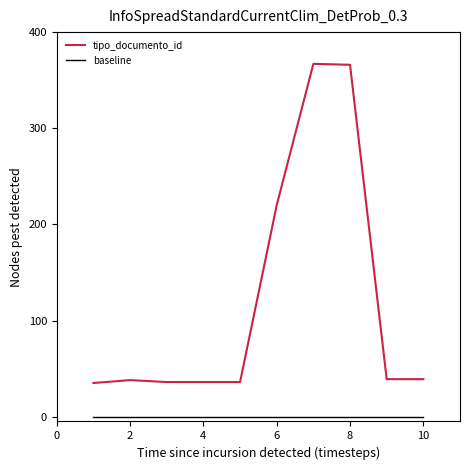

What are all the series names shown in the legend?

tipo_documento_id, baseline